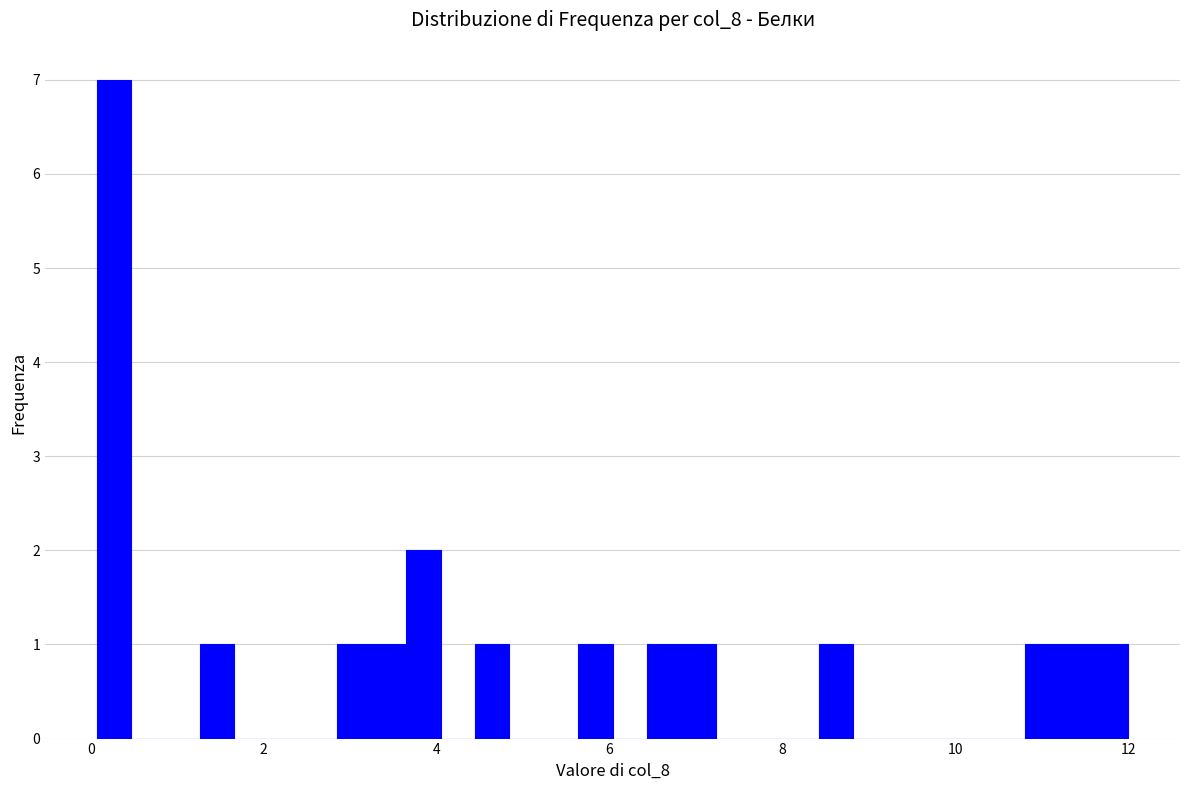

Around what value on the x-axis is the tallest bar? Give the approximate position of its centre, as read against the axis.

0.2